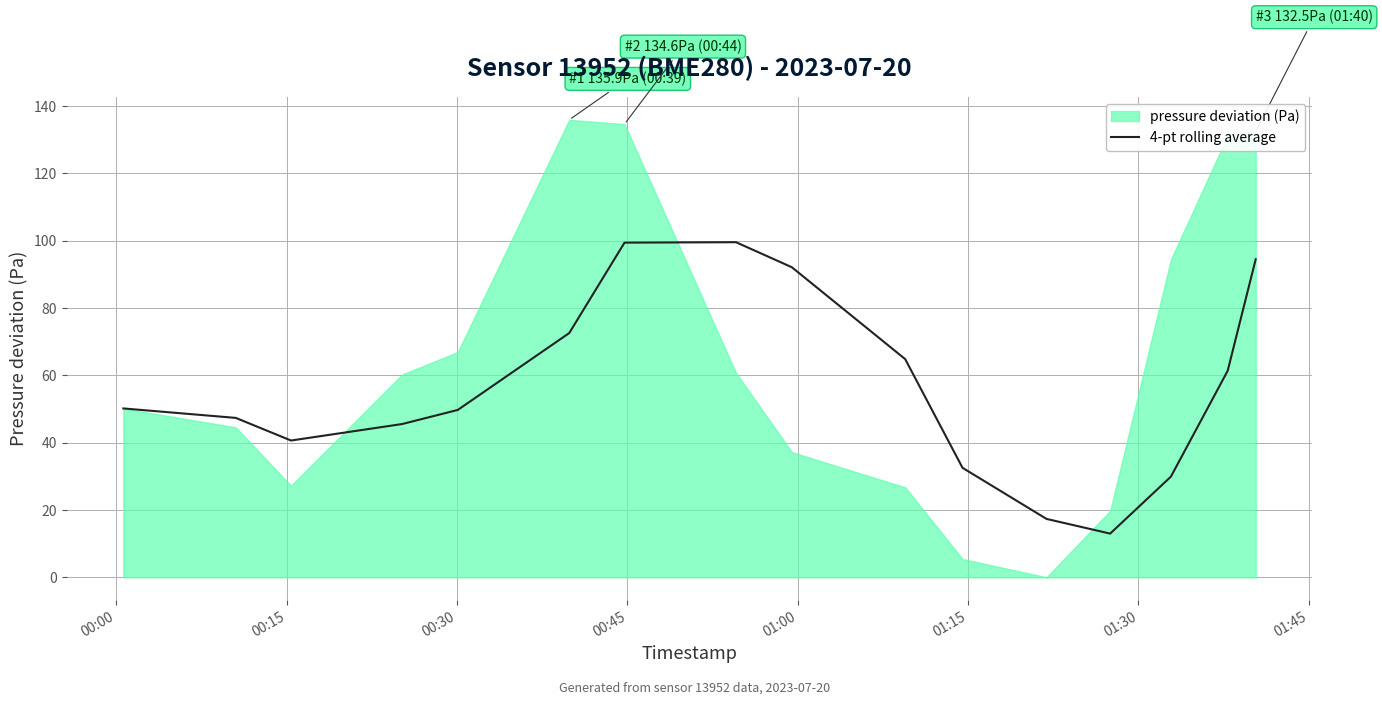

What position from the left is 00:45?

4